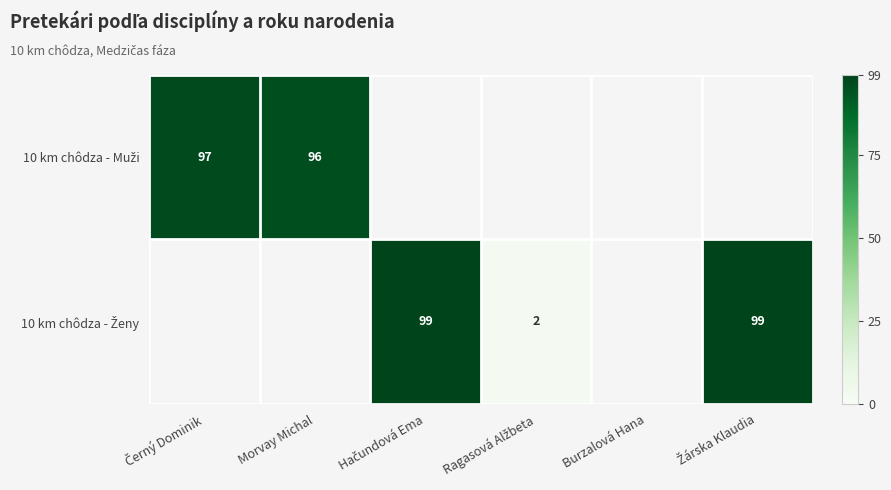

Is it true that 10 km chôdza - Ženy equals 0.5 at Ragasová Alžbeta?

False